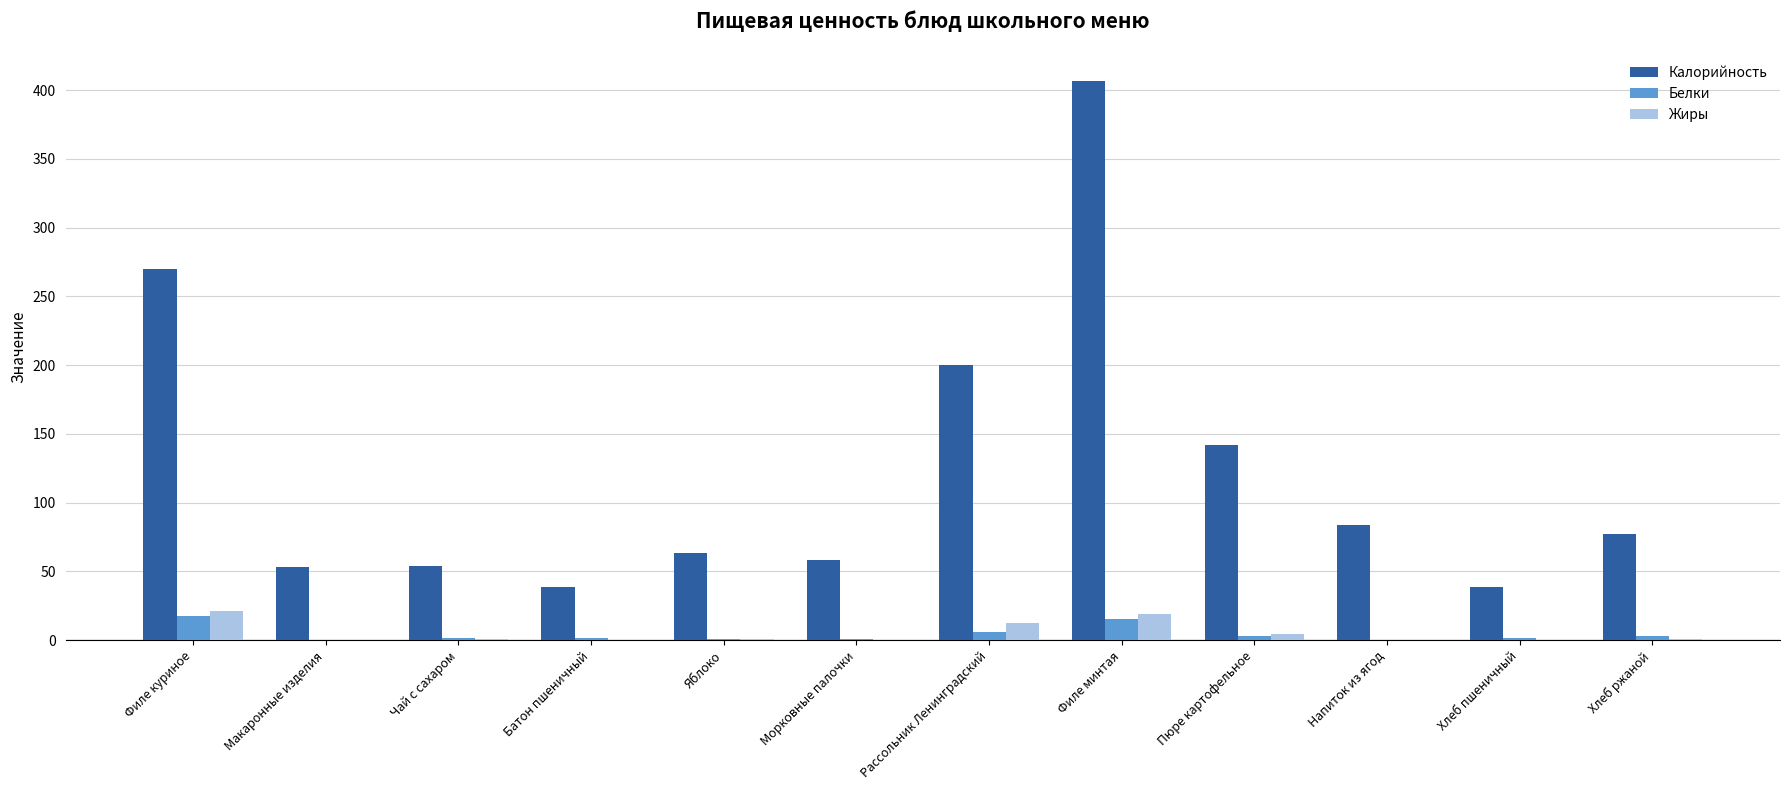

What is the highest value of the Белки series?

17.6